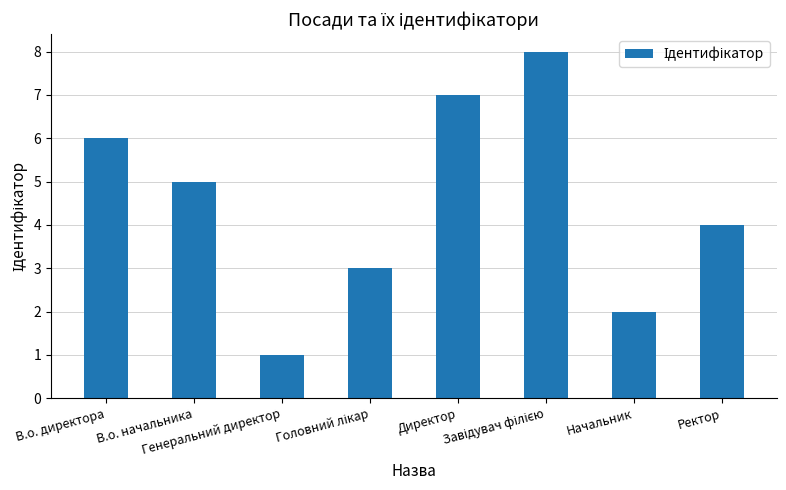

Does the chart contain any negative values?

No